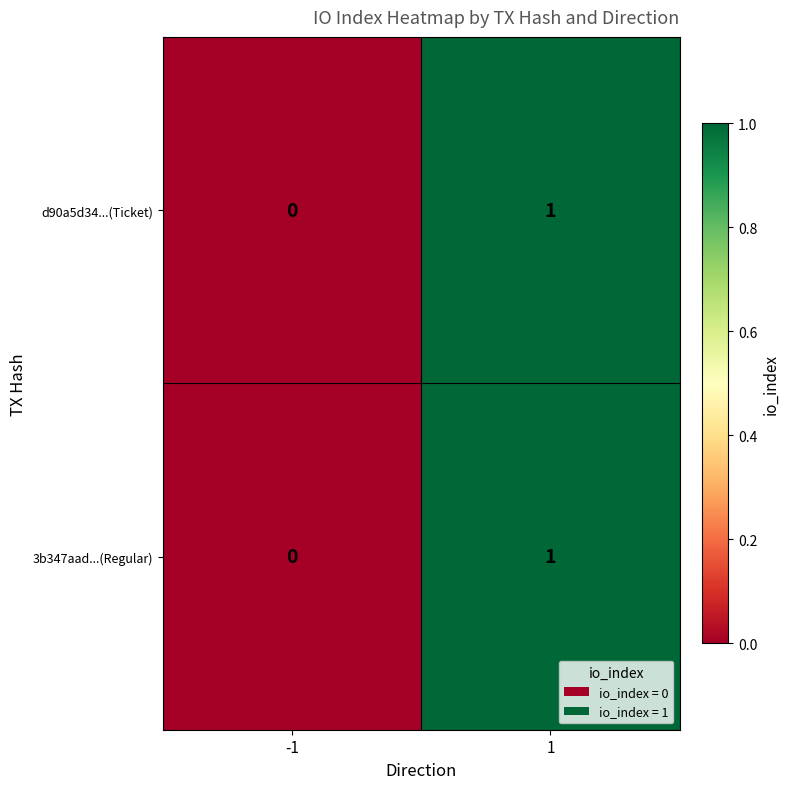

Rank the categories by d90a5d34...(Ticket) value from highest to lowest.

1, -1